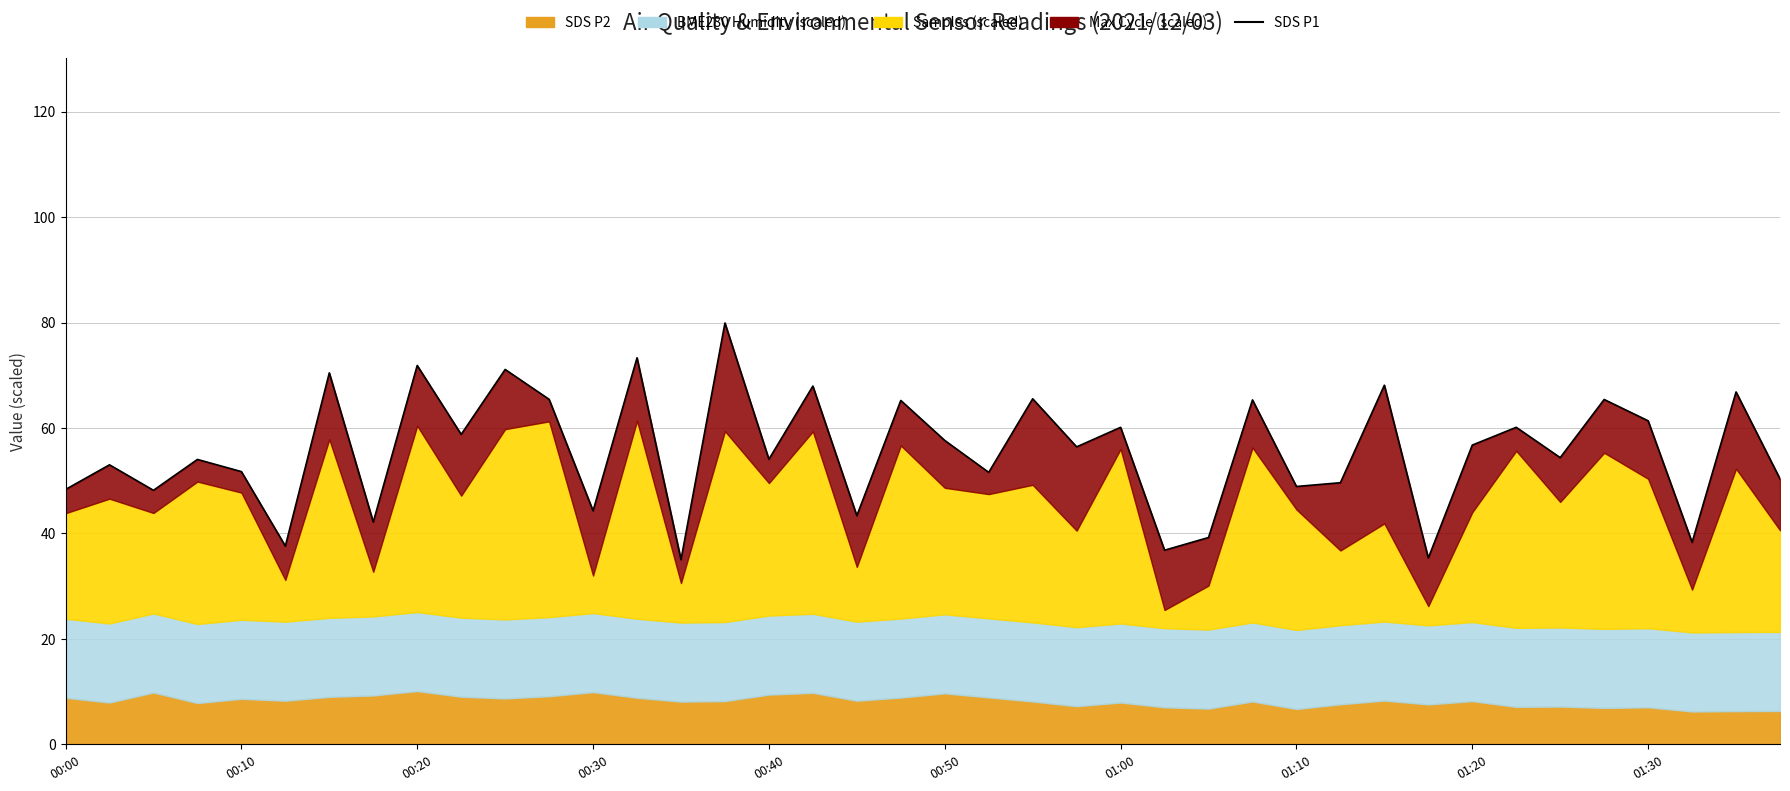

The value at 01:10 is 14.6. True or false?

False